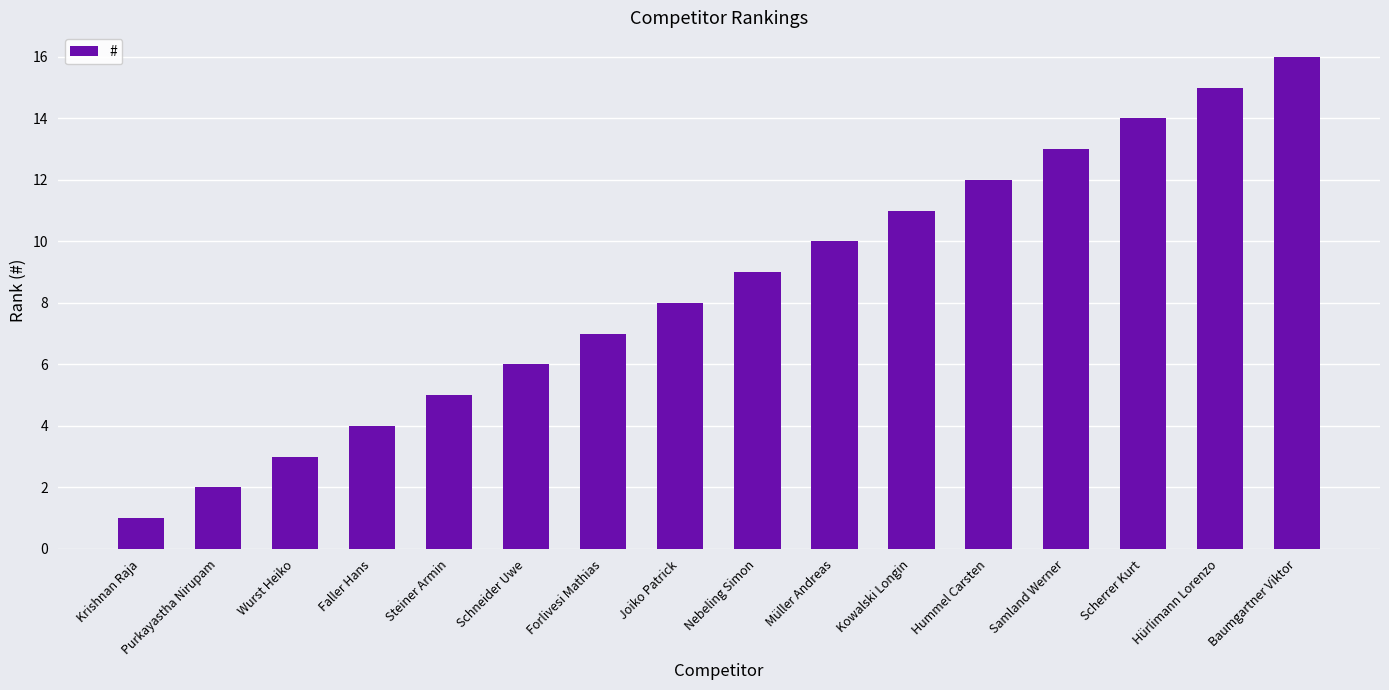

True or false: the data shows 11 at Kowalski Longin.

True